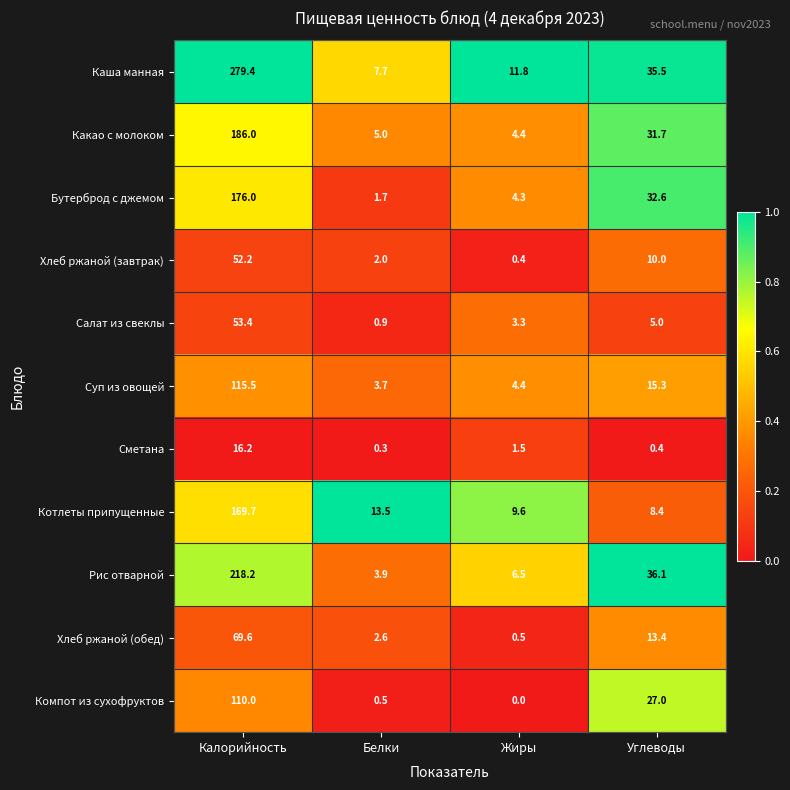

At Углеводы, list the series in order from smallest to largest.

Сметана, Салат из свеклы, Котлеты припущенные, Хлеб ржаной (завтрак), Хлеб ржаной (обед), Суп из овощей, Компот из сухофруктов, Какао с молоком, Бутерброд с джемом, Каша манная, Рис отварной